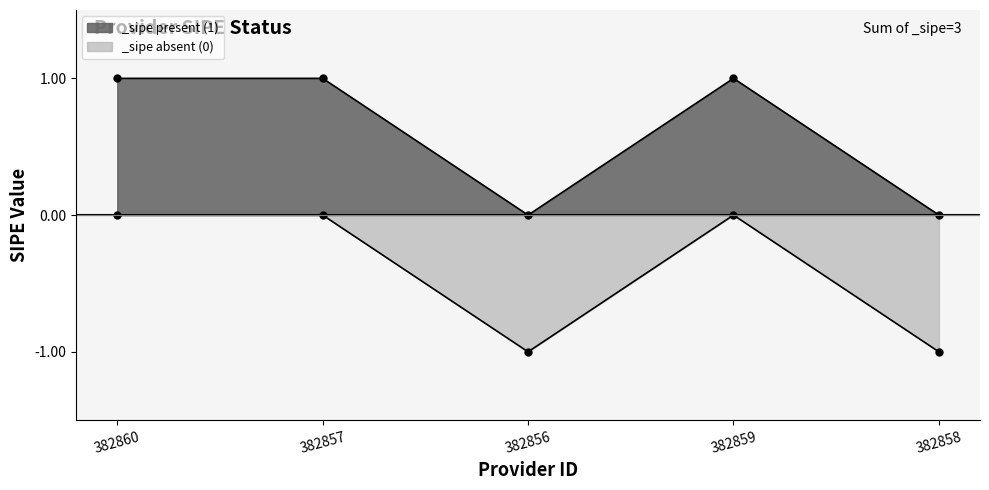

What is the change in value from 382857 to 382858?

-1